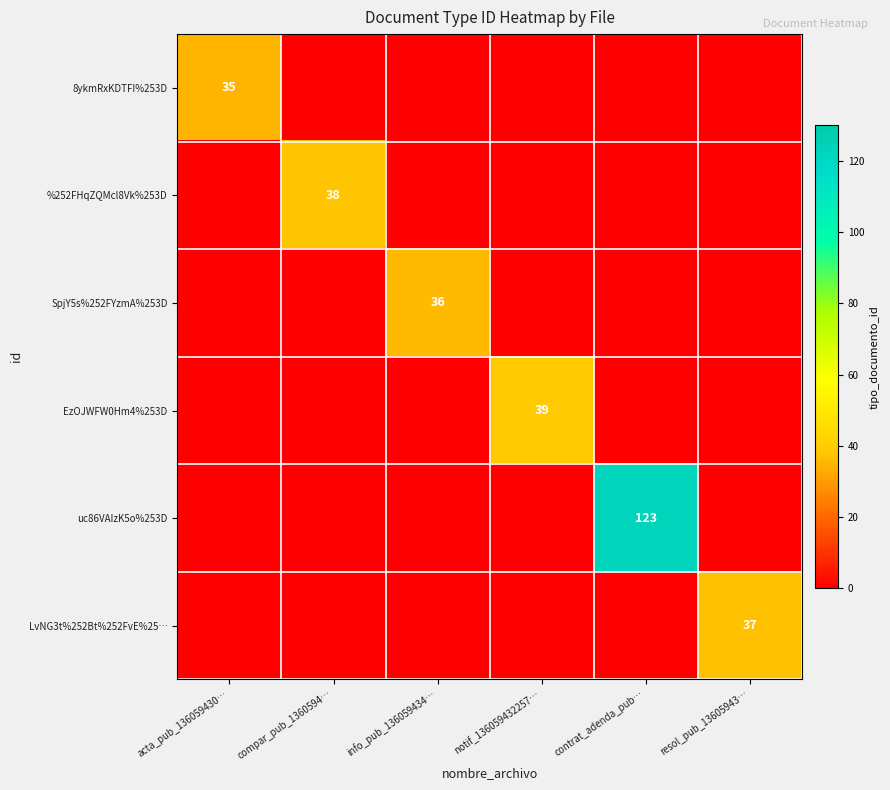

The value of SpjY5s%252FYzmA%253D at info_pub_136059434… is 64. True or false?

False